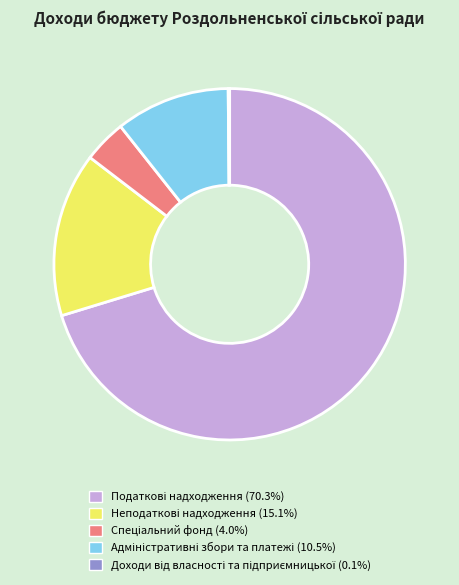

Does any single category account for the majority?

Yes